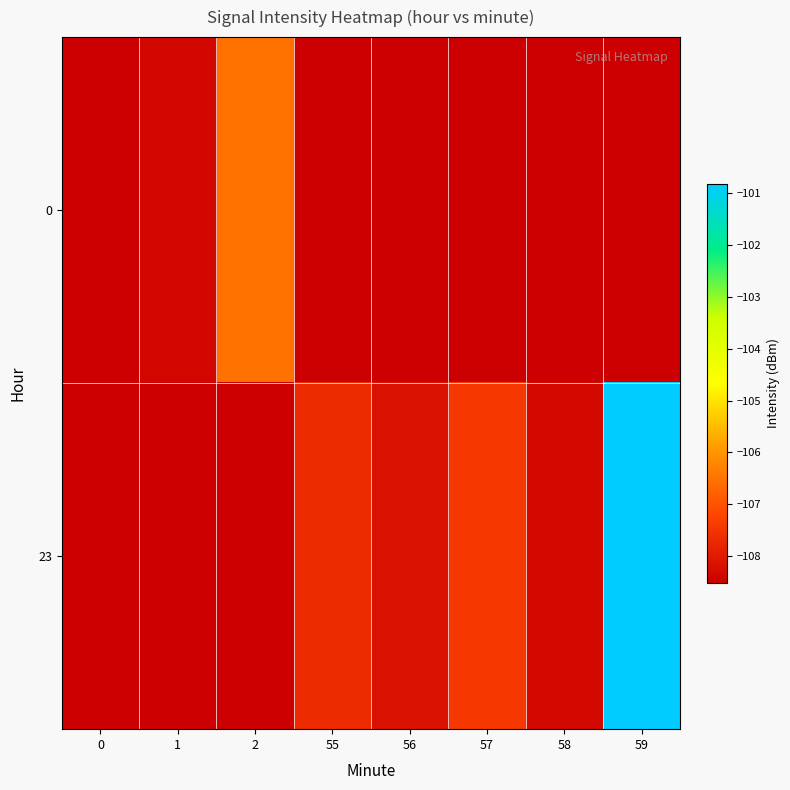

How many categories are shown in the chart?

8